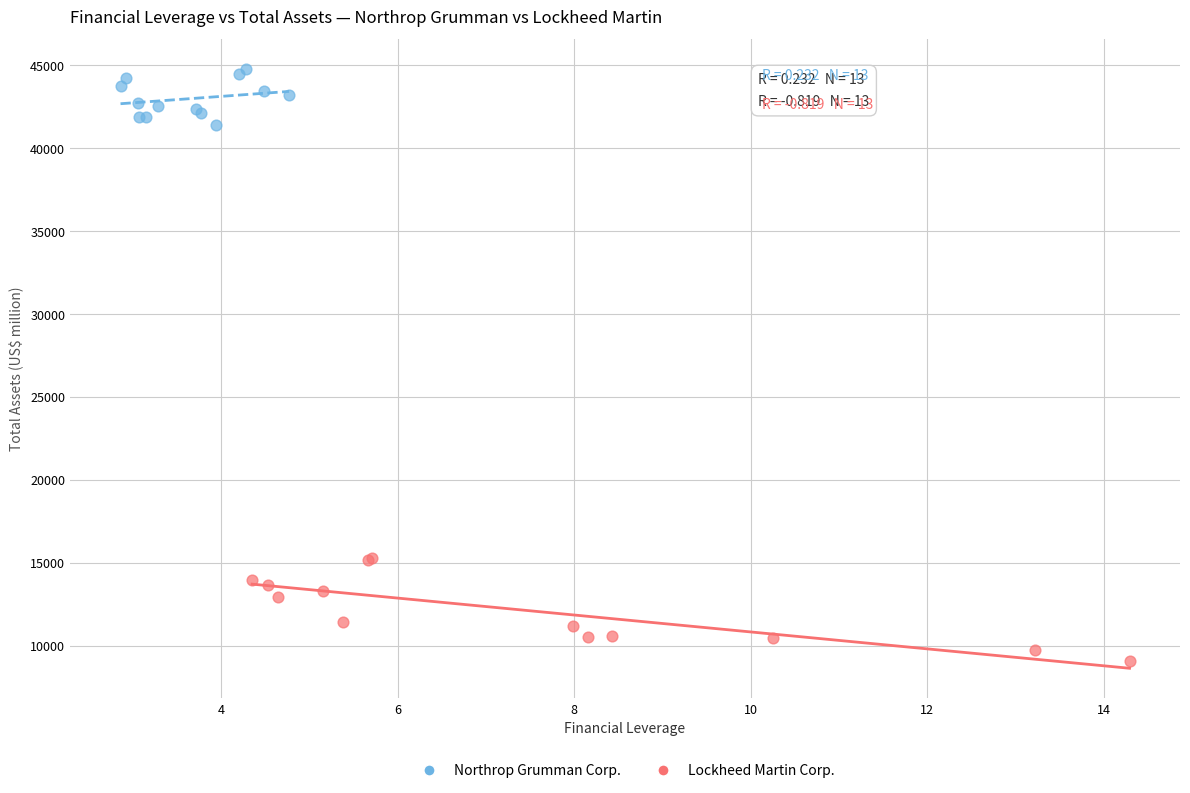

Which series reaches the maximum Y coordinate?

Northrop Grumman Corp.